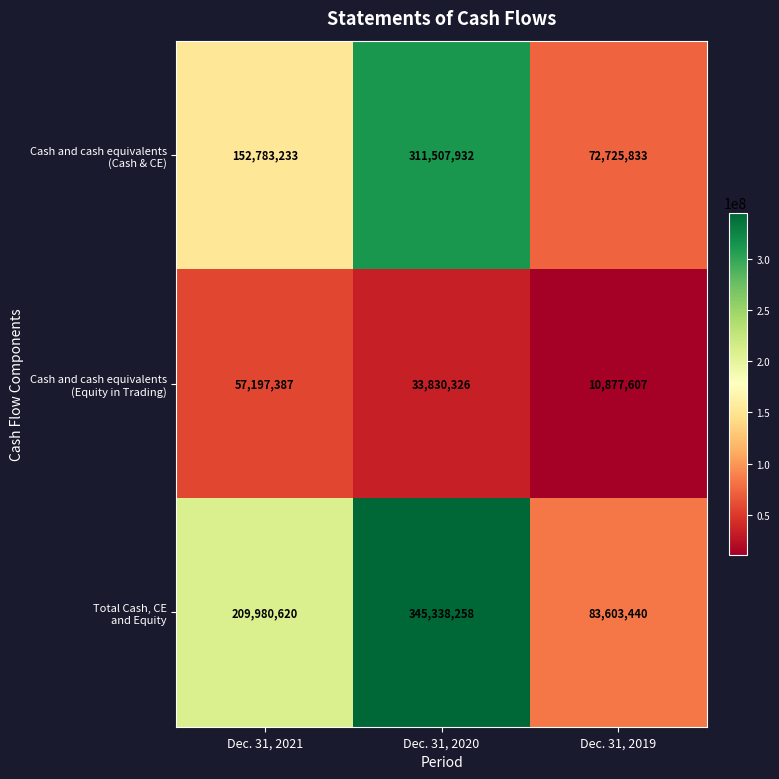

What is the greatest value displayed?

345338258